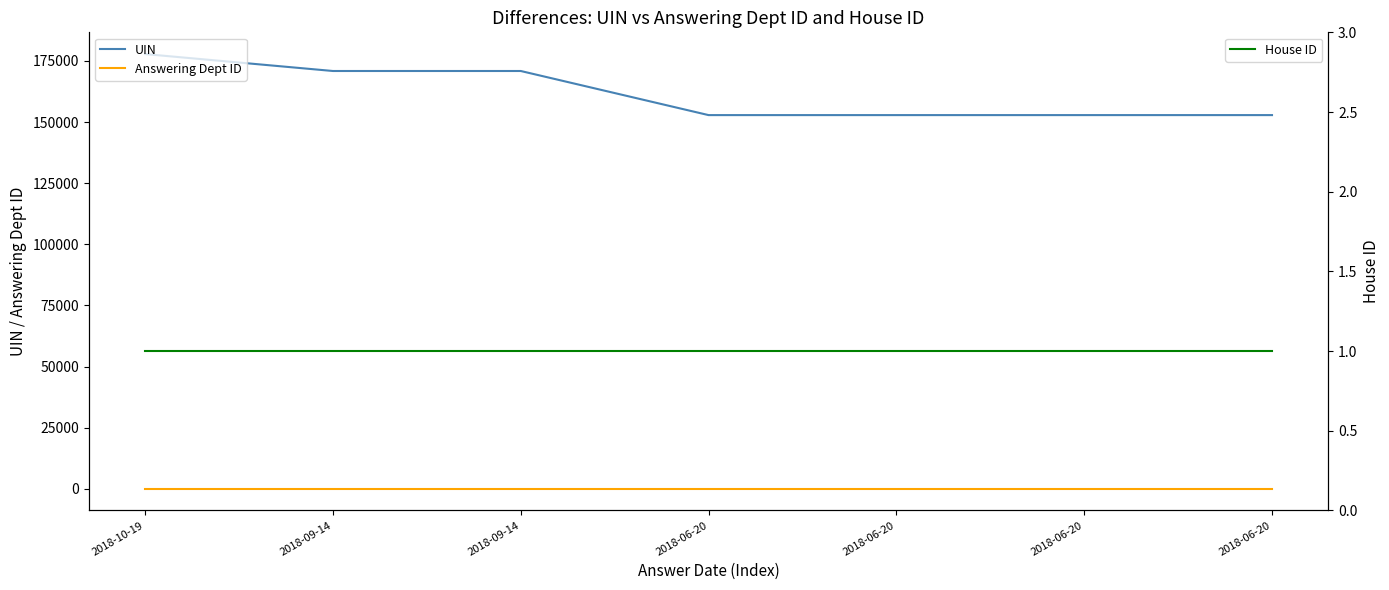

Between 2018-06-20 and 2018-06-20, which is larger?

2018-06-20